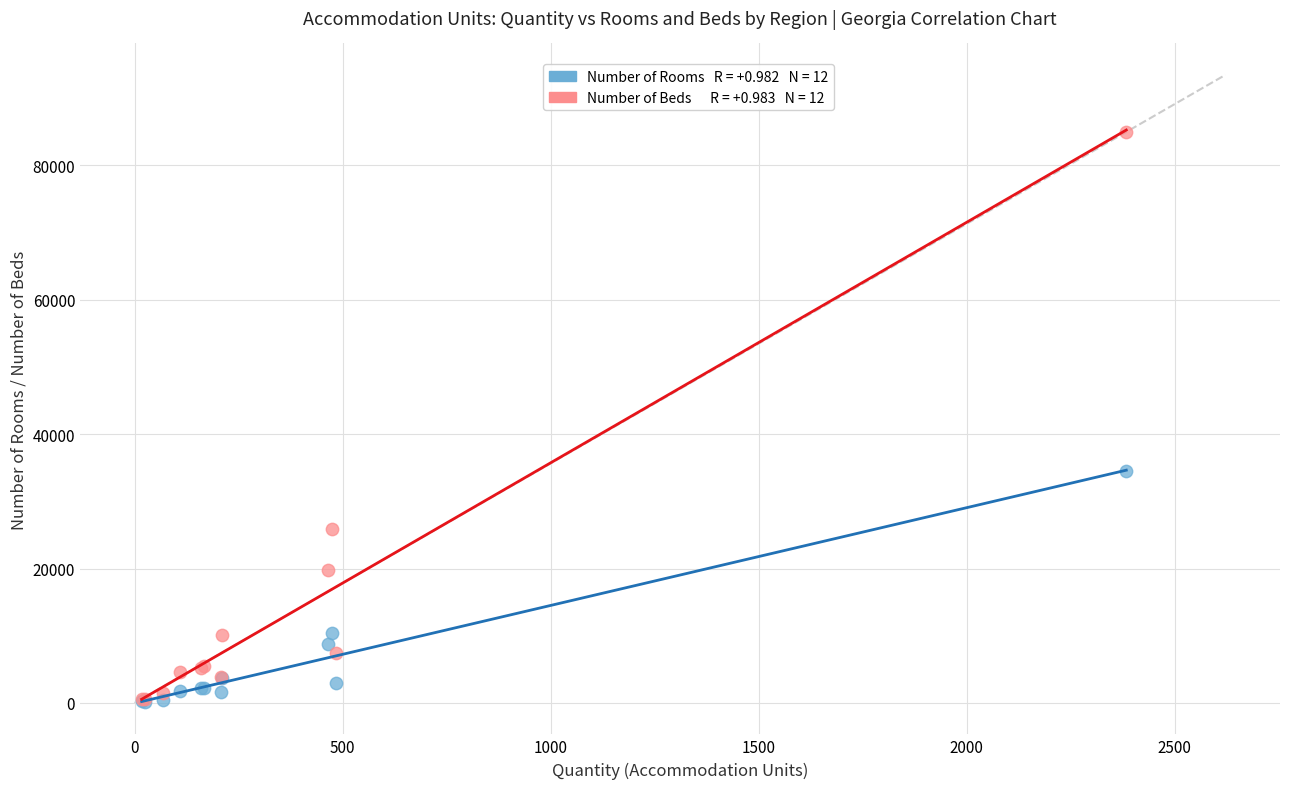

Across all series, what Y value is closest to 42584?

34458